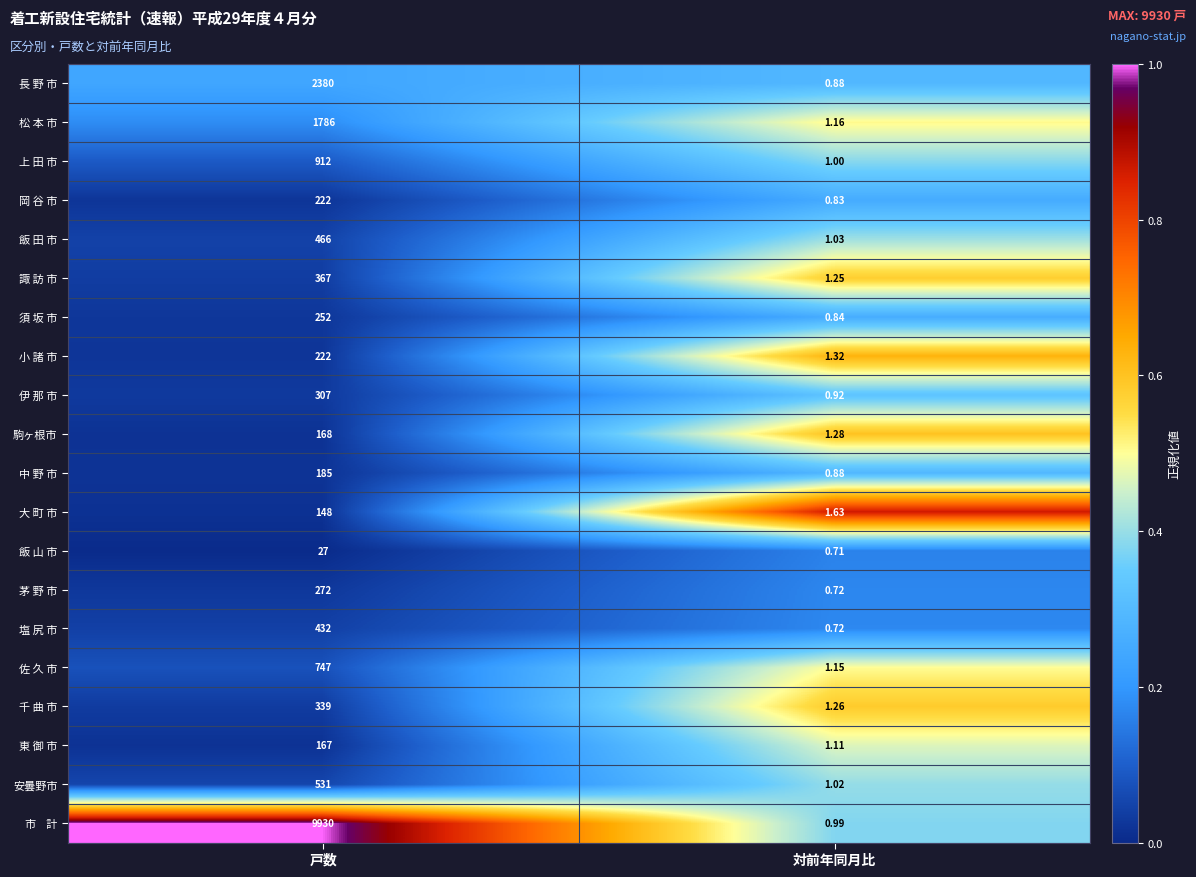

At which category is the sum across all series the highest?

戸数